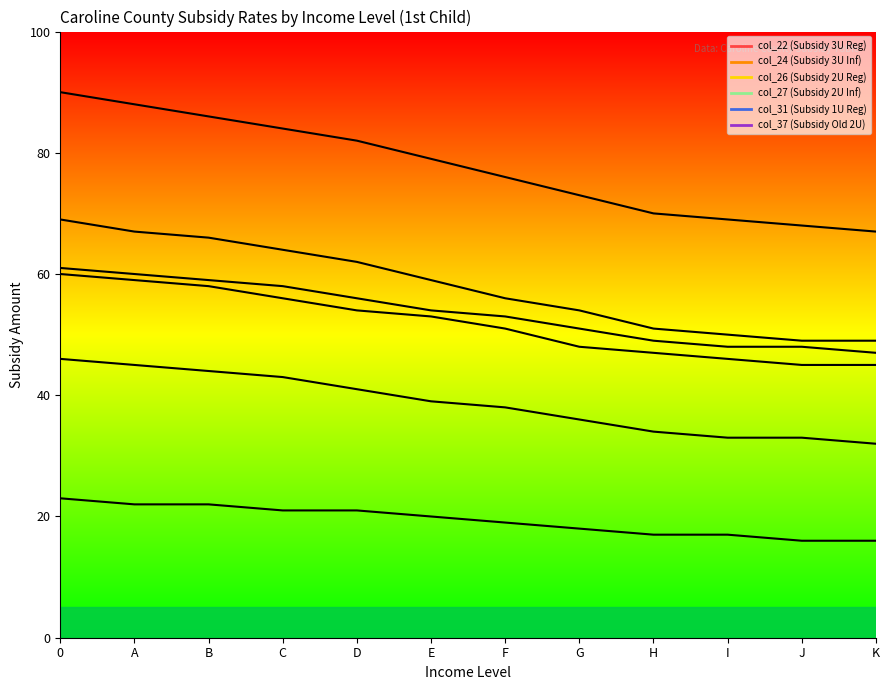

How many values in the col_31 (Subsidy 1U Reg) series are below 20?

6